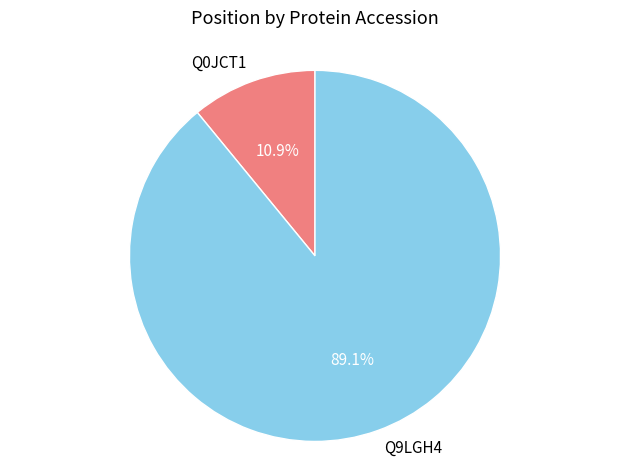

Which slice is the smallest?

Q0JCT1